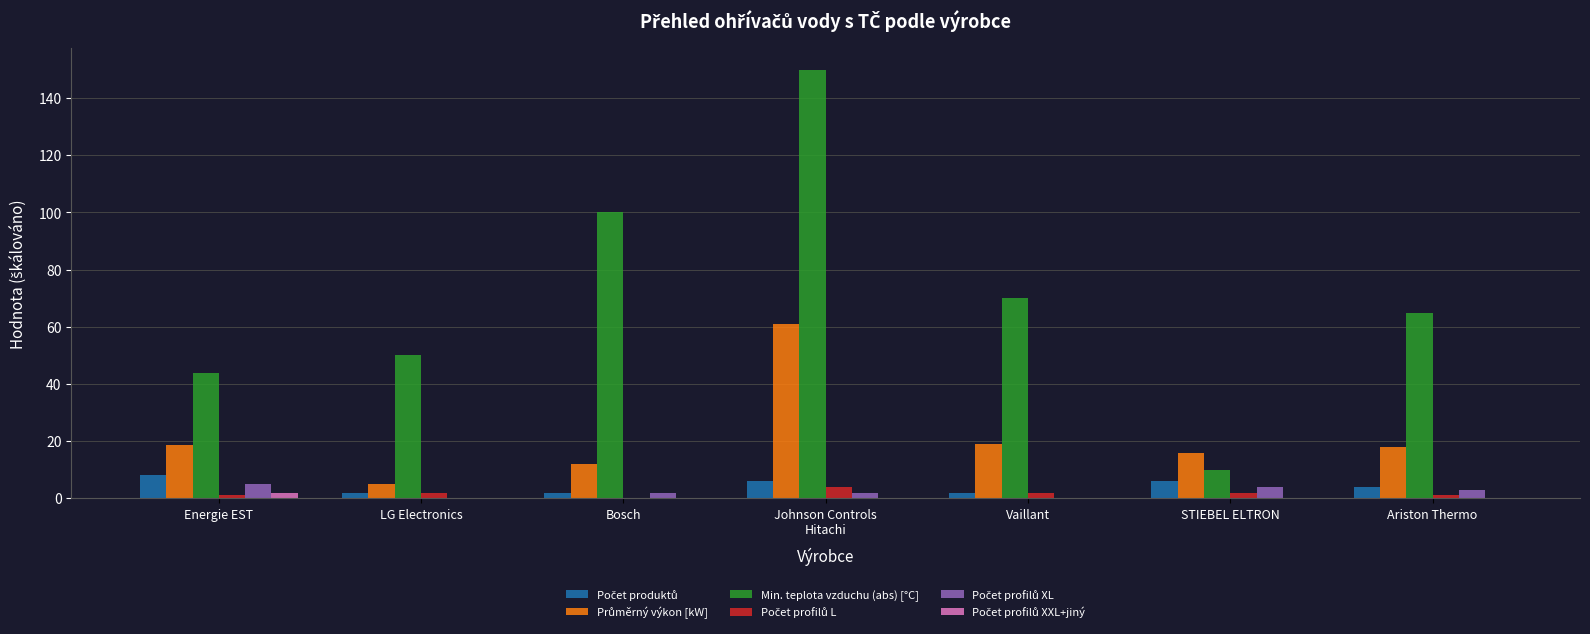

The value of Min. teplota vzduchu (abs) [°C] at Ariston Thermo is 65.0. True or false?

True